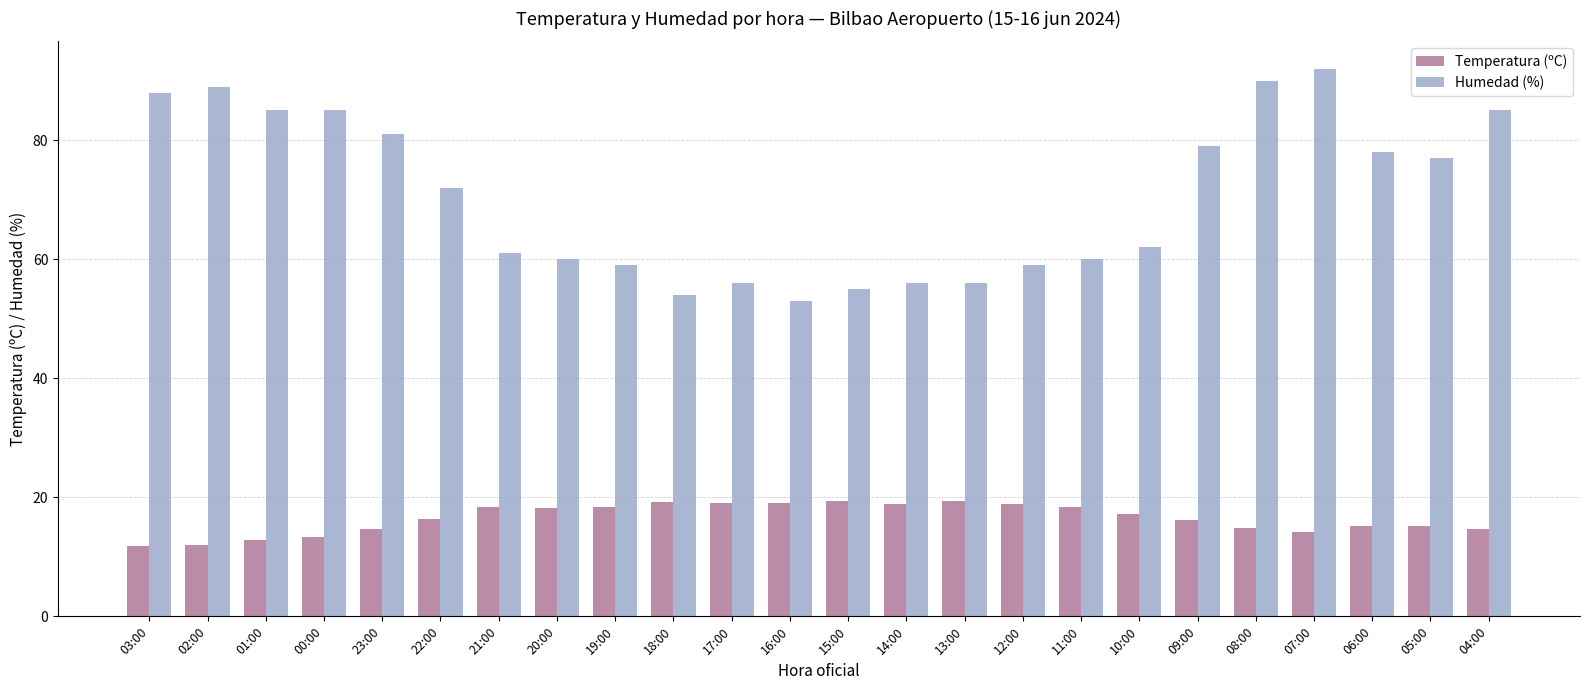

What is the difference between the maximum and second lowest values in the Temperatura (ºC) series?

7.4